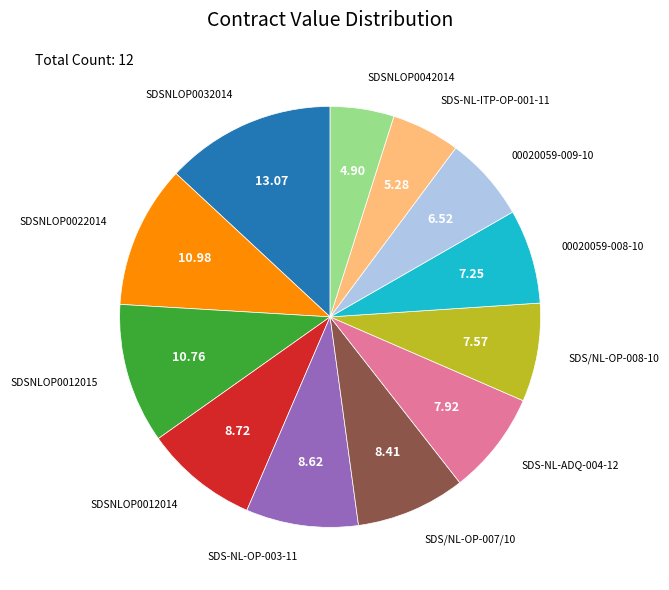

Is the sum of SDS/NL-OP-007/10 and SDS-NL-OP-003-11 greater than half?

No